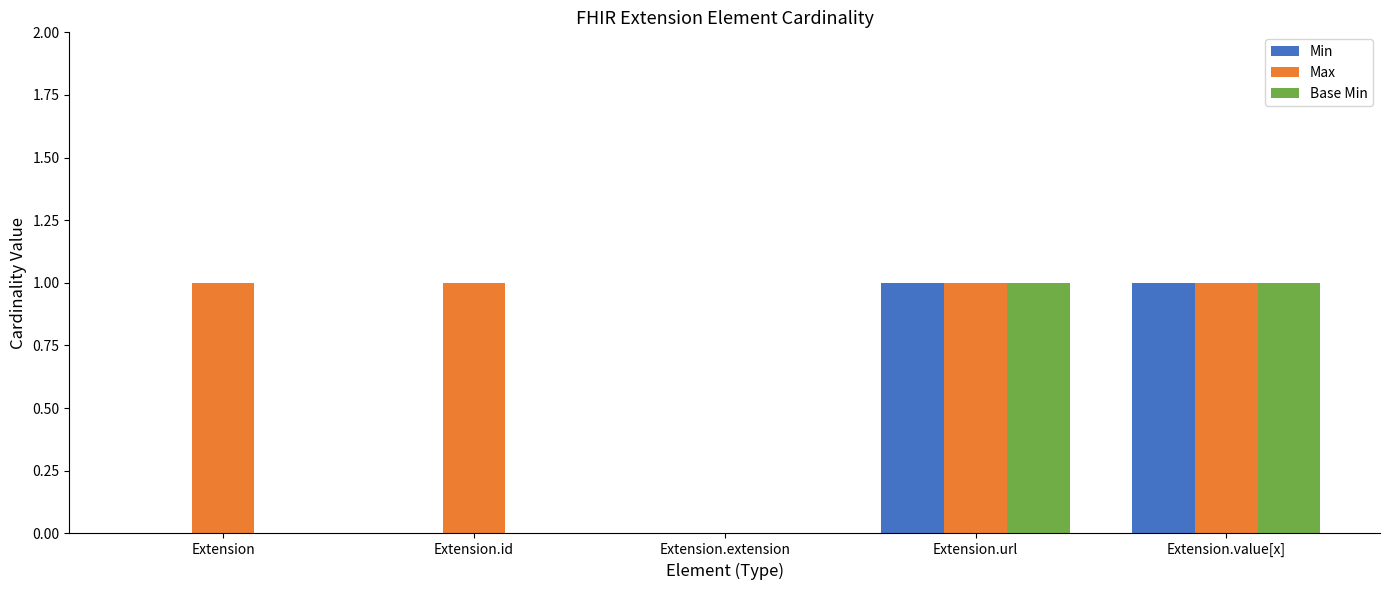

Reading left to right, extract all data points from this chart.

Min: 0	0	0	1	1
Max: 1	1	0	1	1
Base Min: 0	0	0	1	1